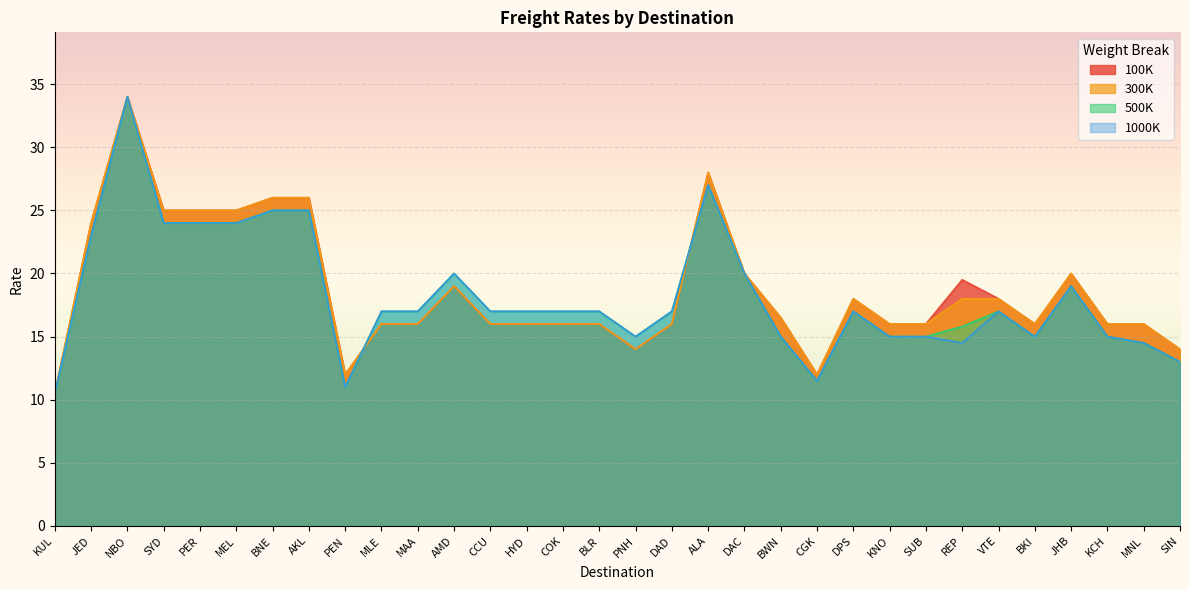

What is the sum of all 300K values?

597.0